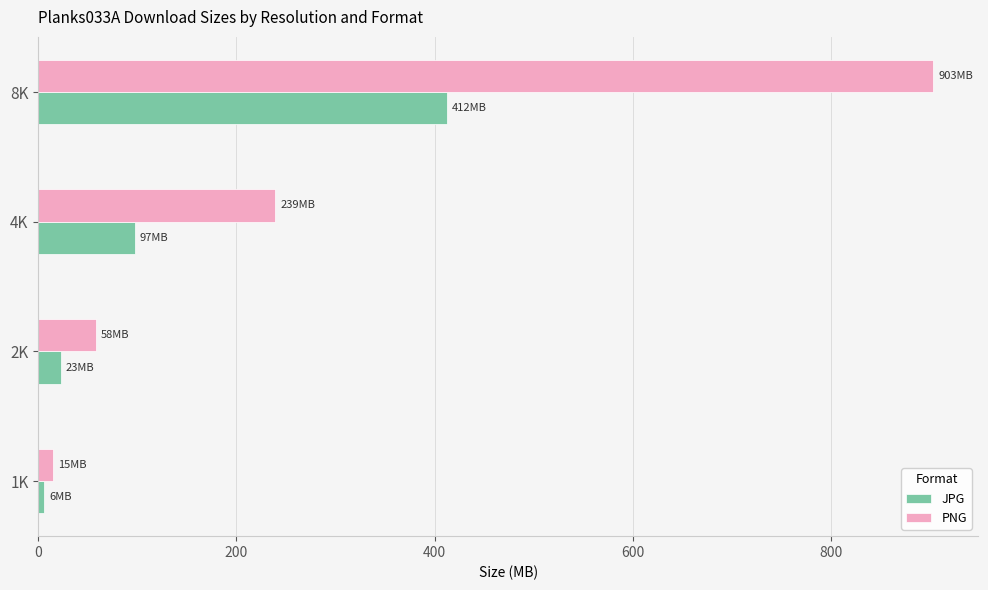

What is the difference between the second highest and minimum values in the PNG series?

224.3